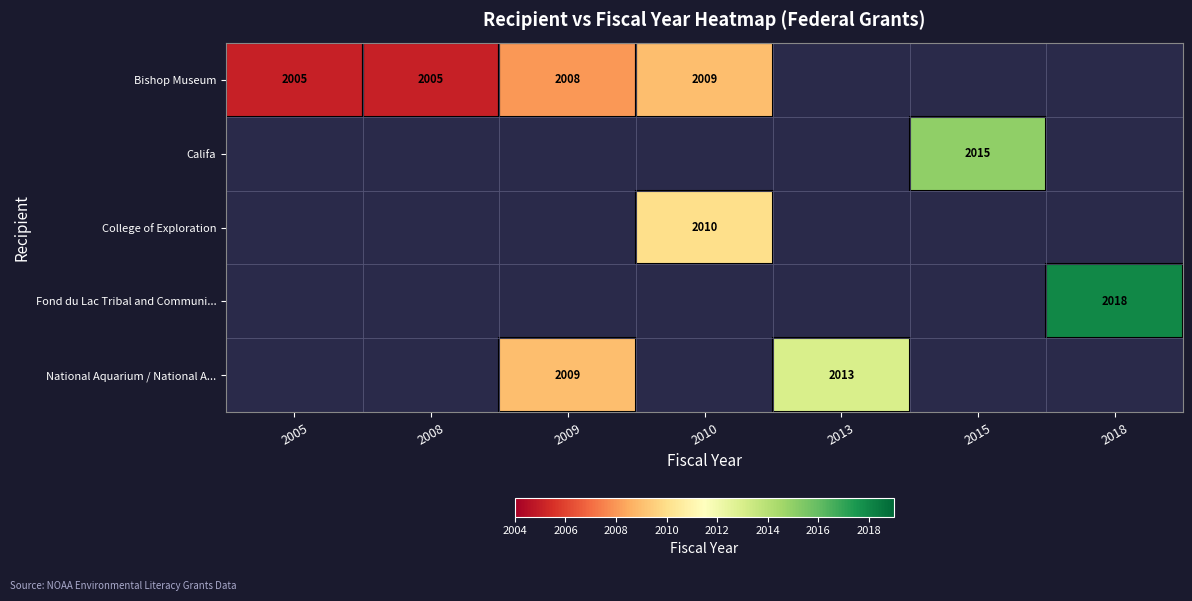

Is it true that Bishop Museum equals 2009 at 2010?

True